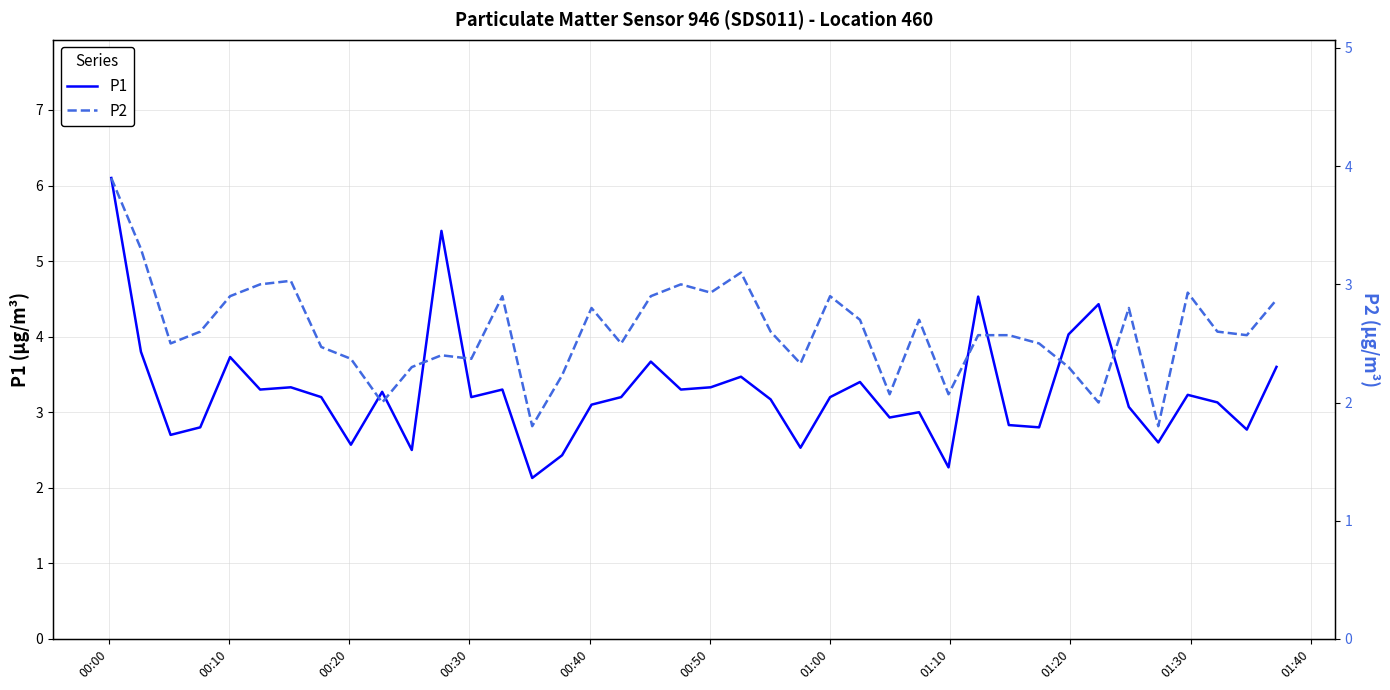

How many data points in P2 are less than 2?

2